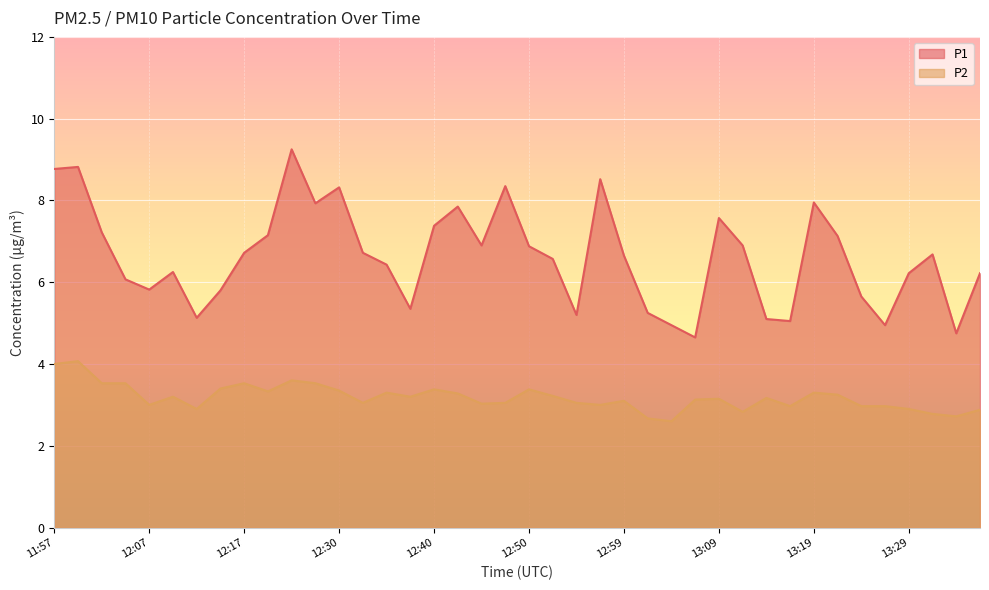

How many values in the P2 series exceed 3?

27